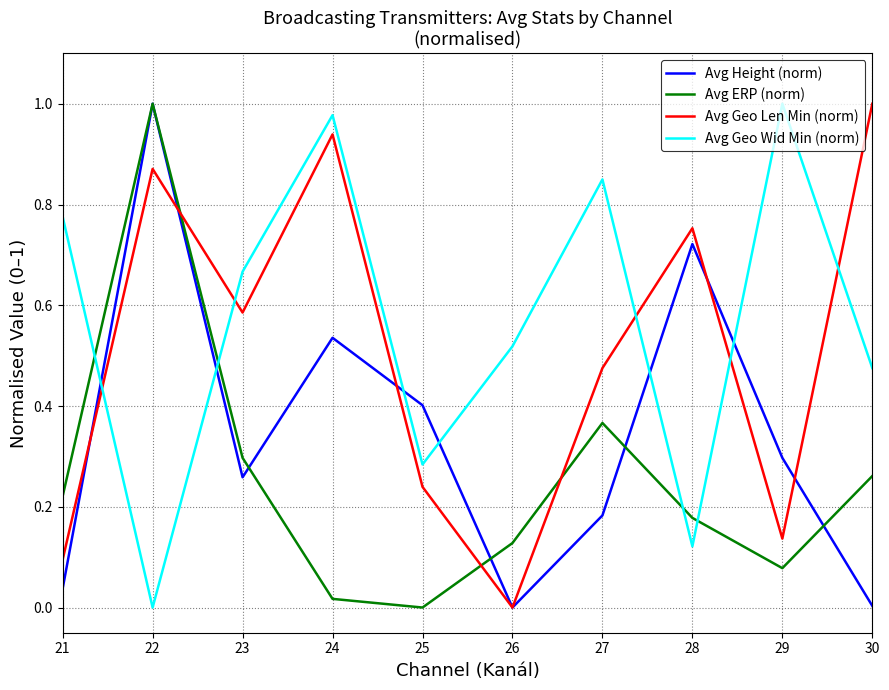

At which label is Avg Geo Len Min (norm) closest to 0?

26